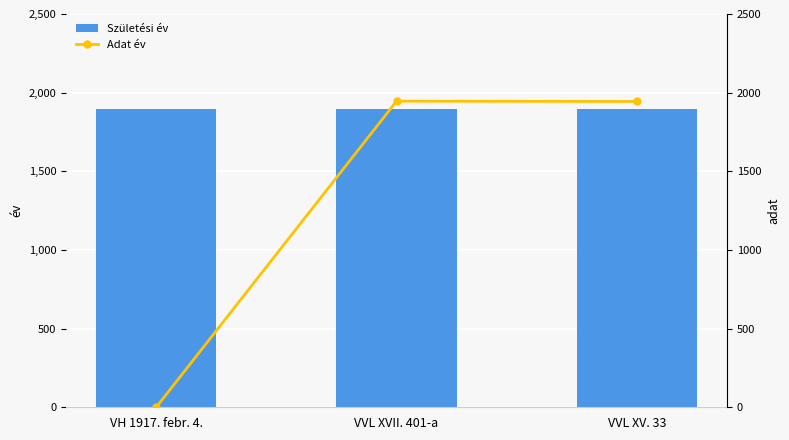

Which series has the largest range (max minus min)?

Adat év